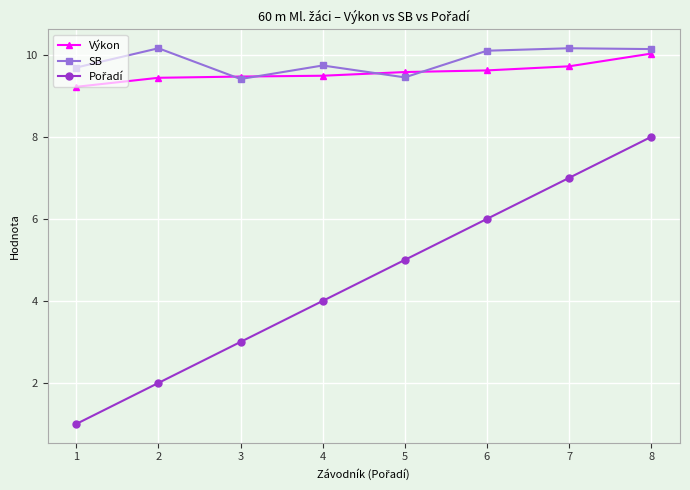

Where is the first local maximum for SB?

2